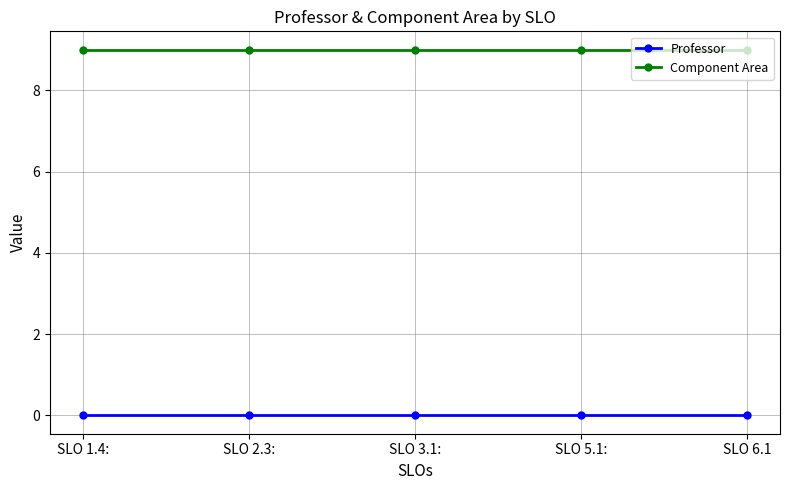

What is the difference between the highest and lowest values at SLO 5.1:?

9